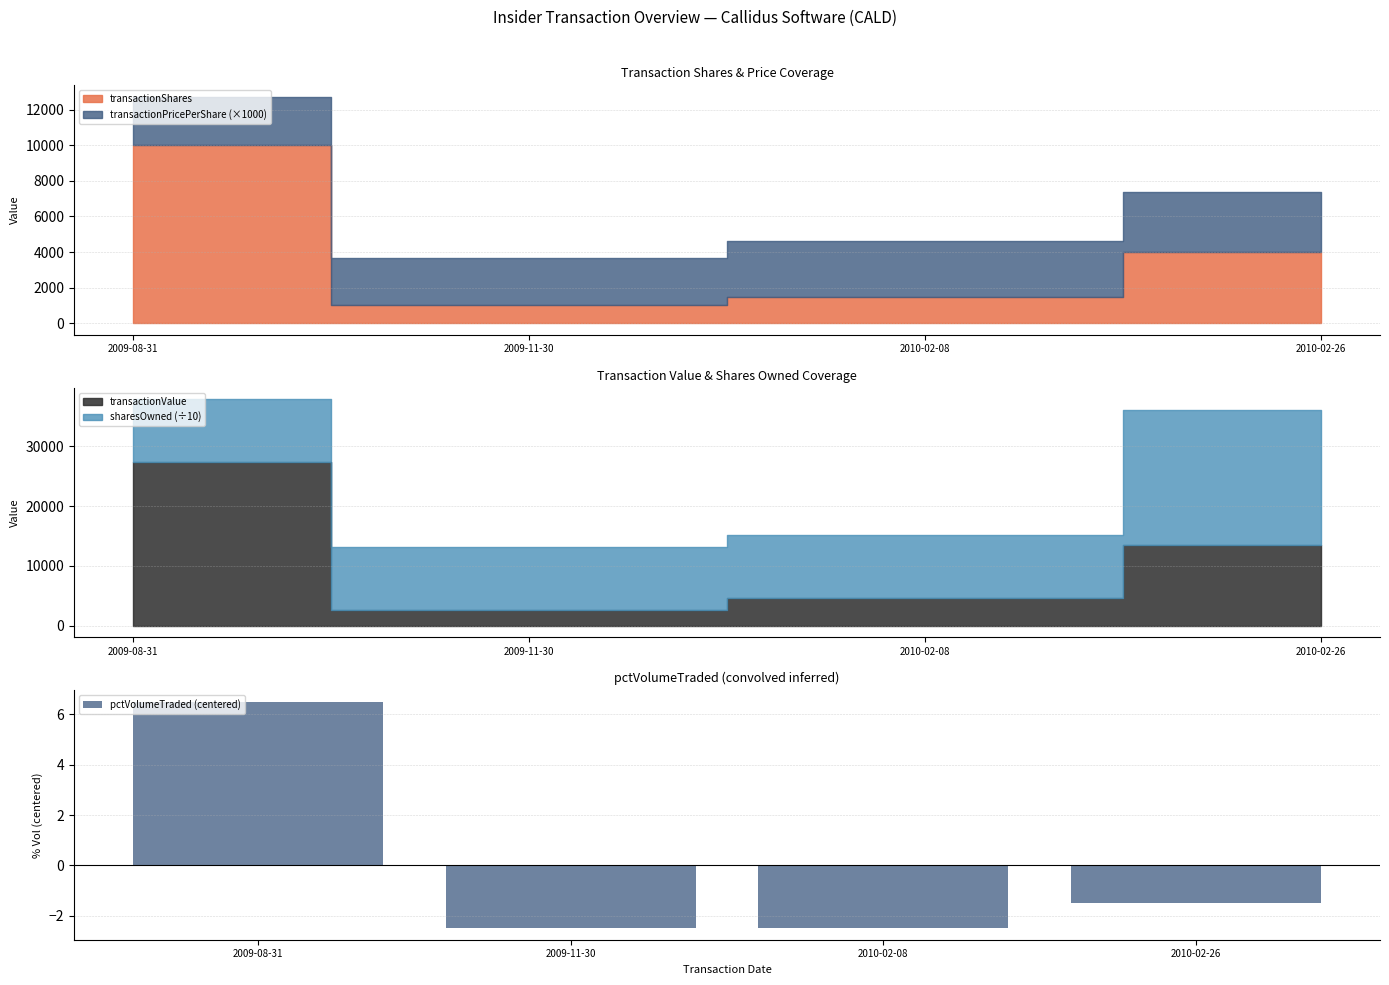

How many data points in pctVolumeTraded (centered) are above -1?

1